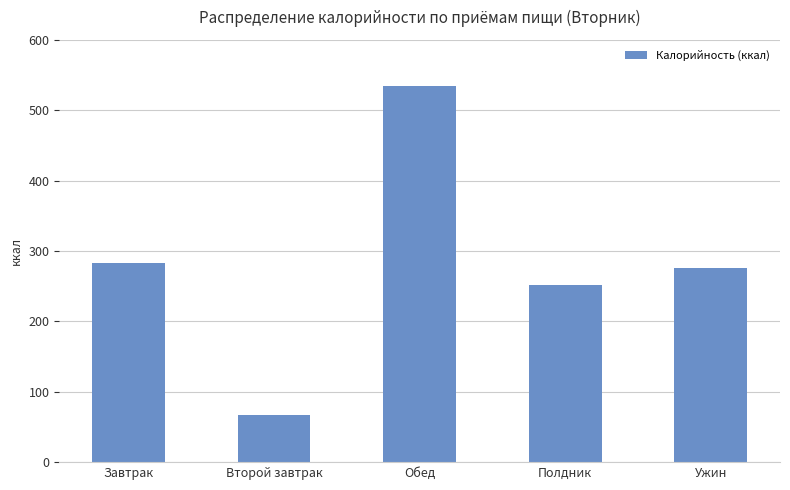

What is the greatest value displayed?

534.2